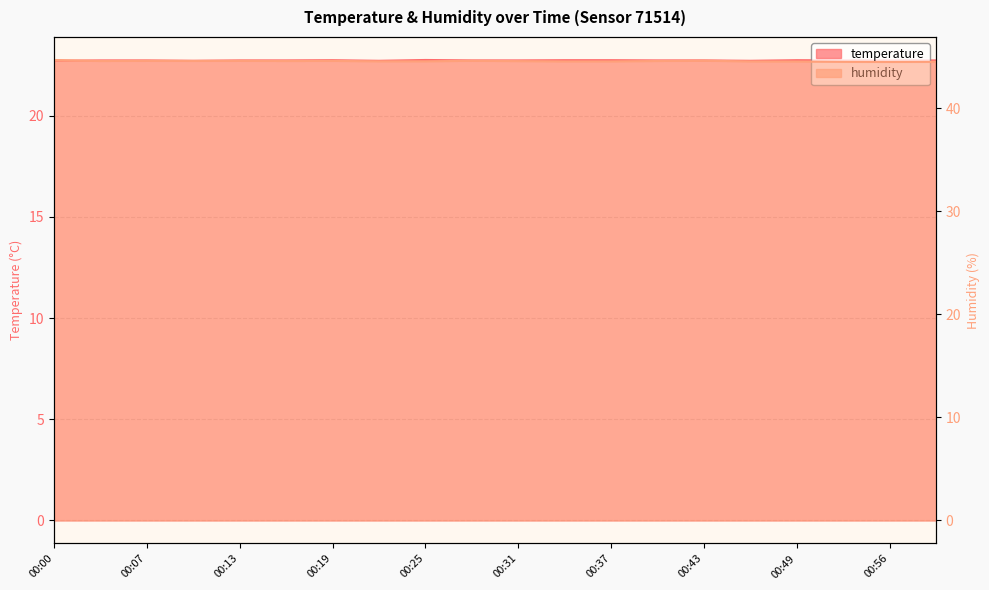

Which series has the largest total across all categories?

humidity